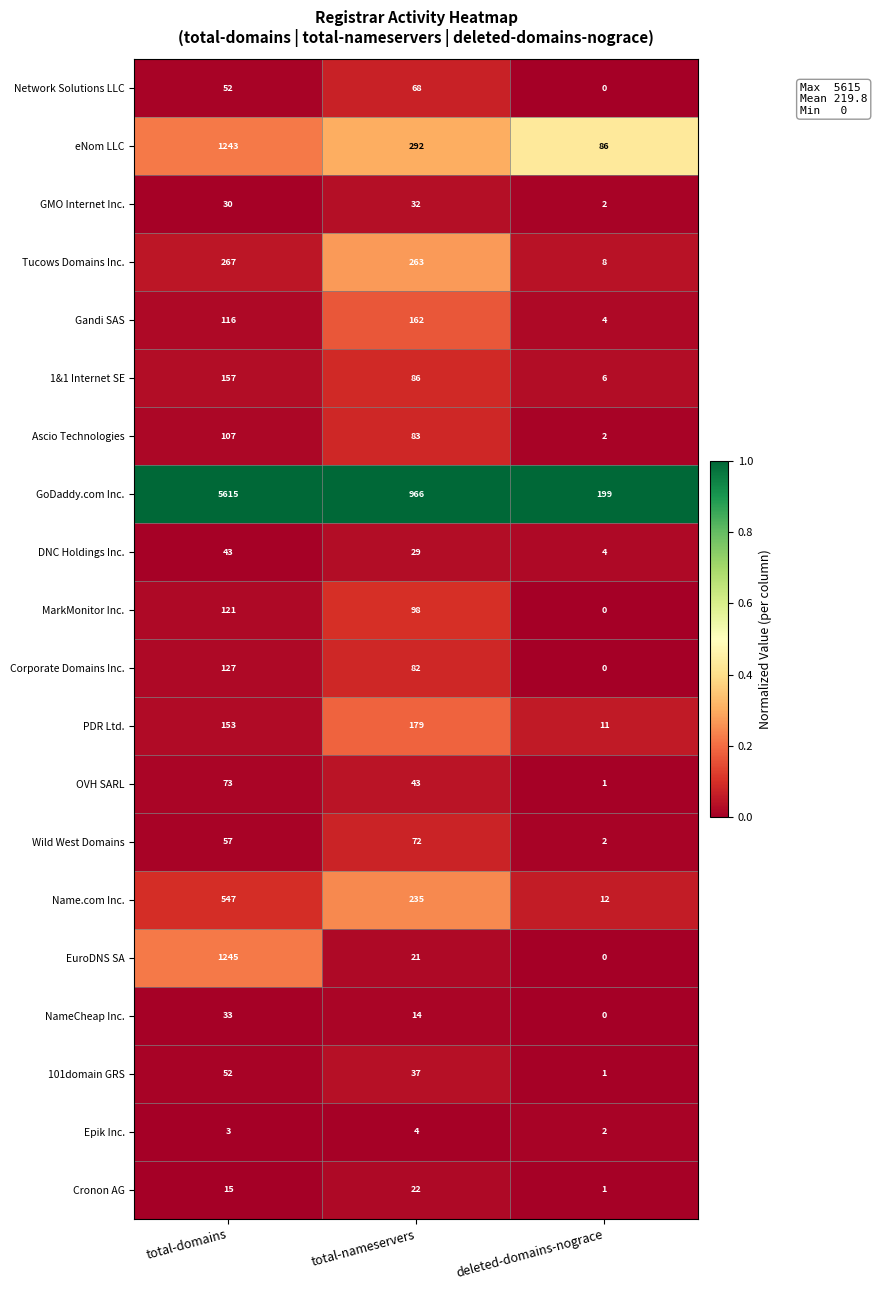

Is it true that 101domain GRS equals 37 at total-nameservers?

True